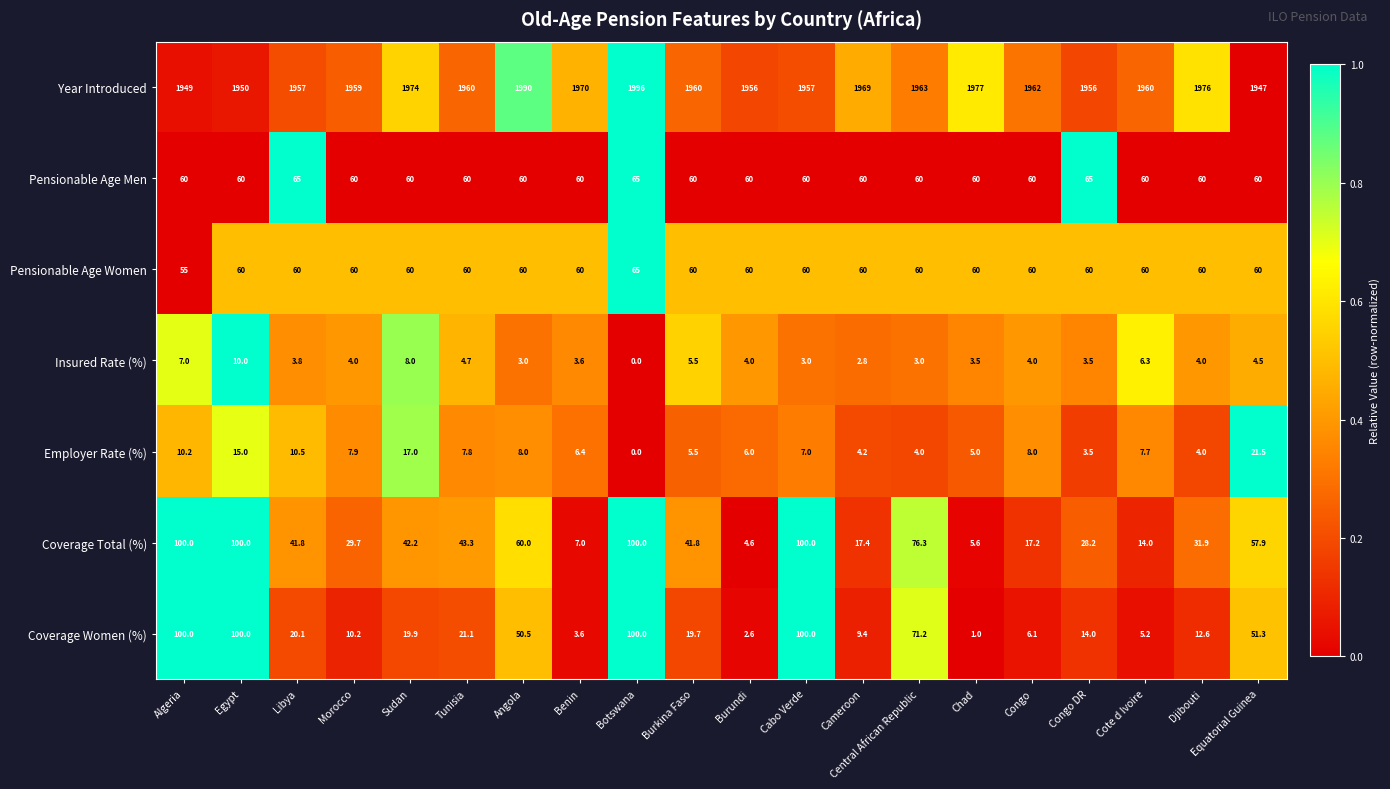

What is the maximum value shown in the chart?

1996.0